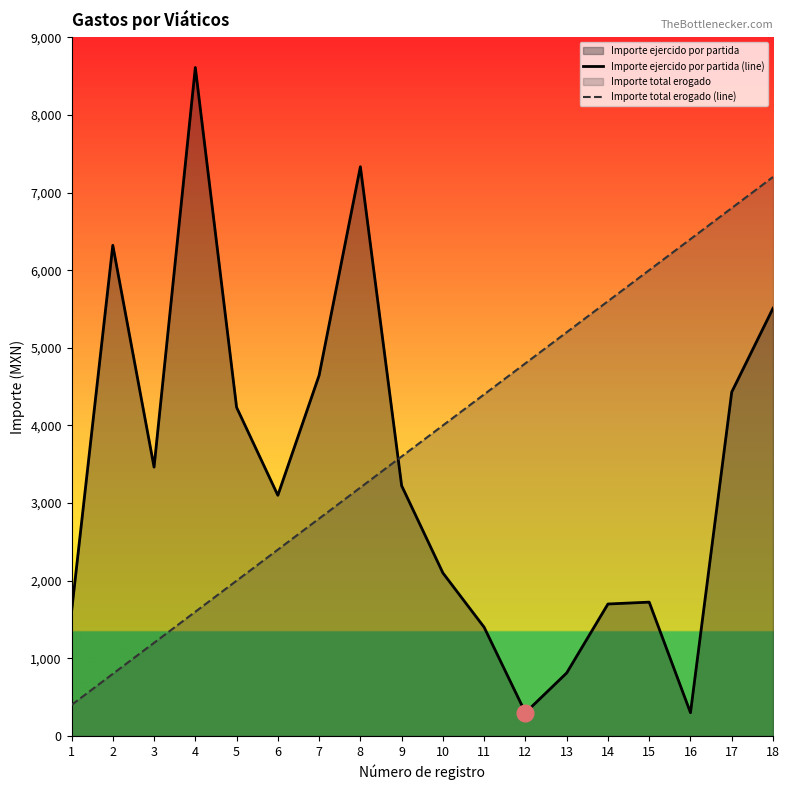

Where is Importe ejercido por partida (line) nearest to the value 4455?

17